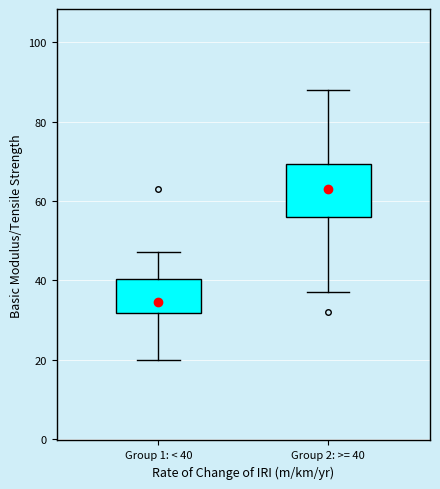

Reading left to right, transcribe this box plot: for each box, give where its median line is, the range the box spans, and where its two whiskers end, as read against the y-axis. The values are not printed on the chart, so give them approximately, as read against the axis.

Group 1: < 40: median 34, box 32 to 40, whiskers 20 to 48
Group 2: >= 40: median 64, box 56 to 70, whiskers 38 to 88